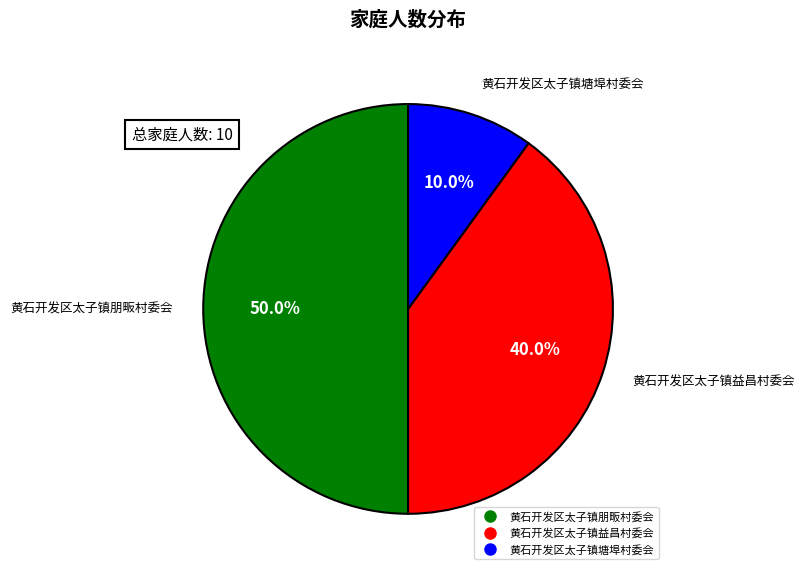

Combined, what portion of the pie is 黄石开发区太子镇朋畈村委会 and 黄石开发区太子镇塘埠村委会?

60.0%